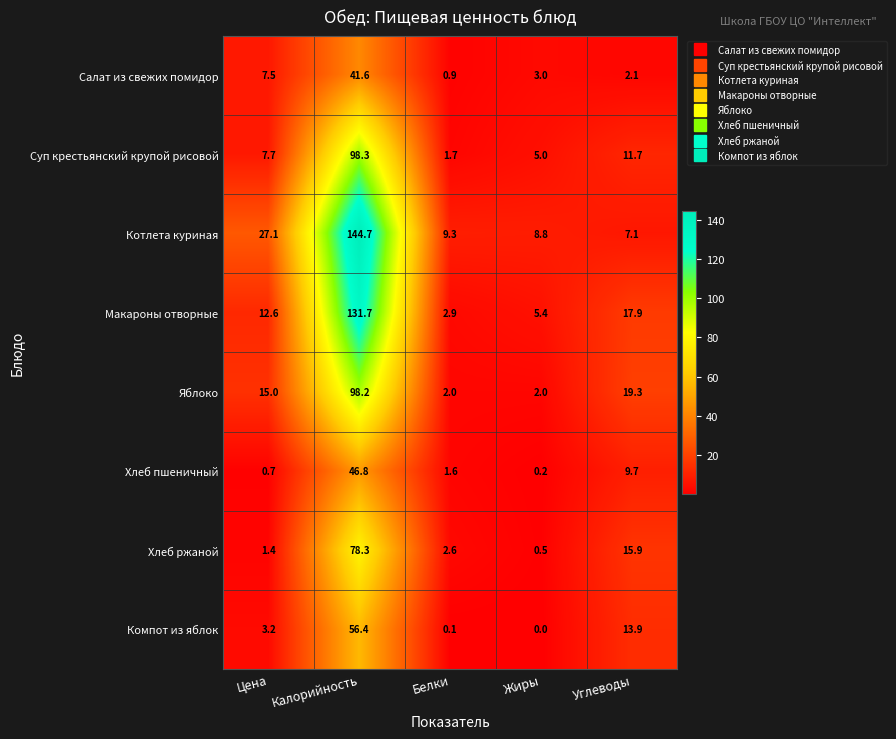

What is the total value across all series at Калорийность?

696.0